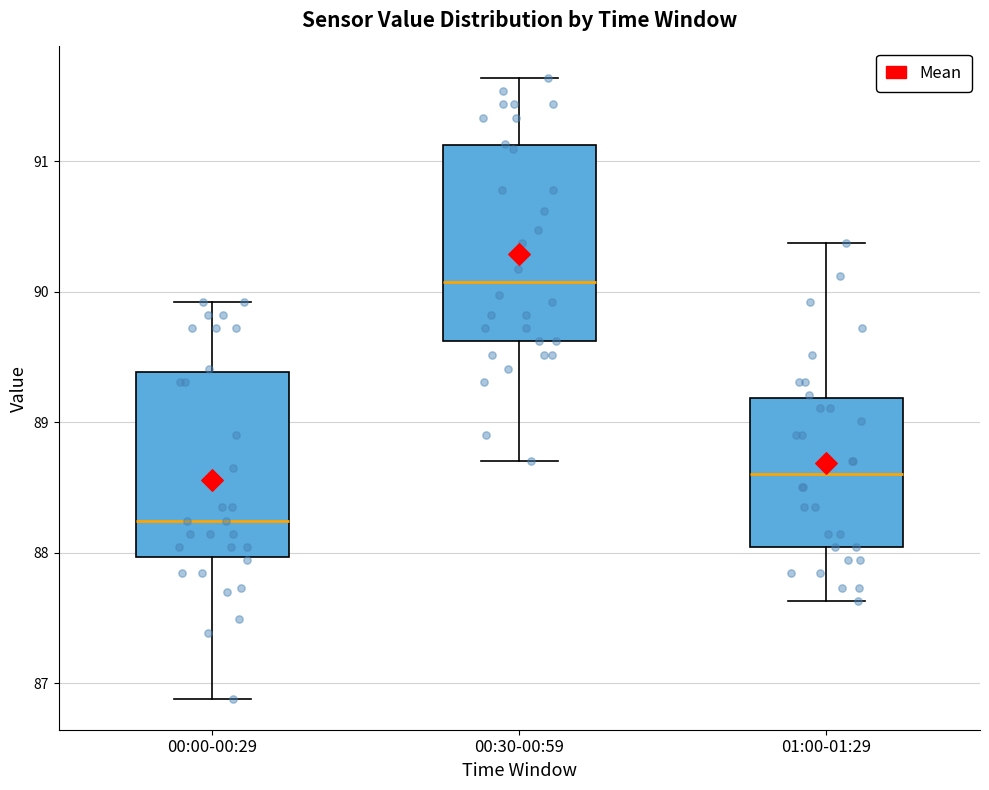

Reading left to right, transcribe this box plot: for each box, give where its median line is, the range the box spans, and where its two whiskers end, as read against the y-axis. The values are not printed on the chart, so give them approximately, as read against the axis.

00:00-00:29: median 88.2, box 88.0 to 89.4, whiskers 86.9 to 89.9
00:30-00:59: median 90.1, box 89.6 to 91.1, whiskers 88.7 to 91.6
01:00-01:29: median 88.6, box 88.0 to 89.2, whiskers 87.6 to 90.4